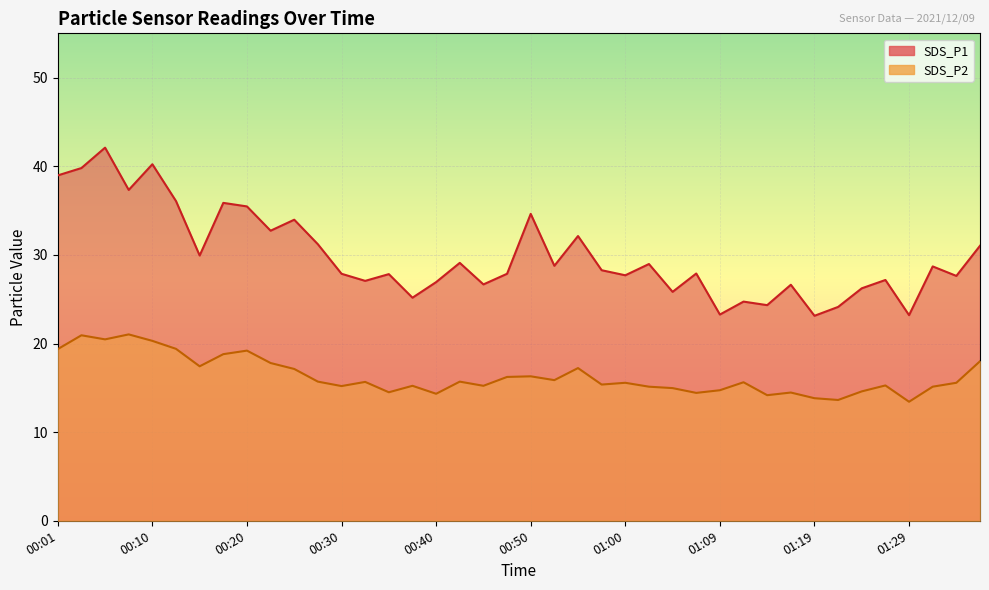

Which series has the largest total across all categories?

SDS_P1